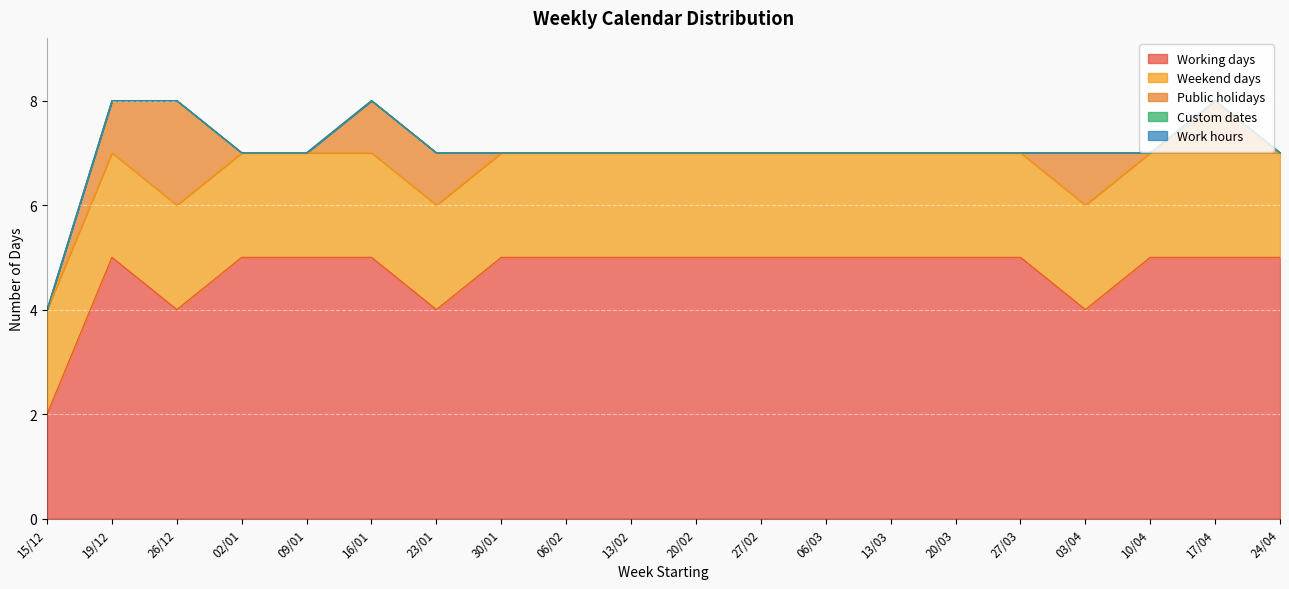

Between 02/01 and 24/04, which series saw the biggest shift?

Working days